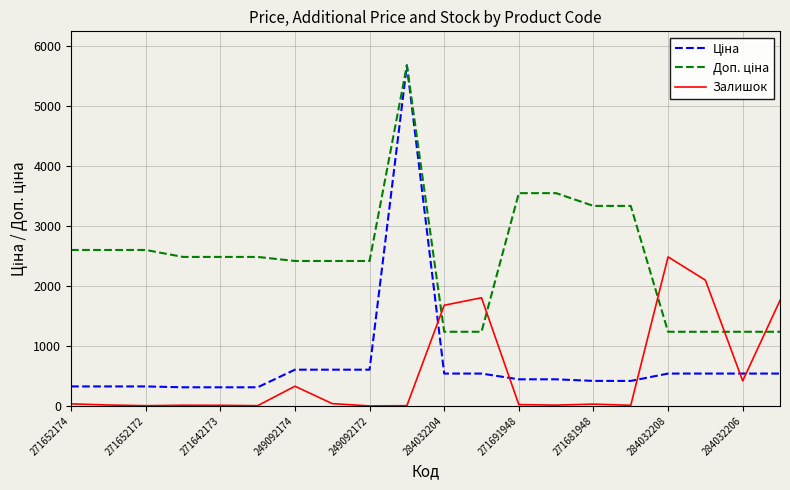

True or false: Ціна has more than 2 interior local peaks.

False